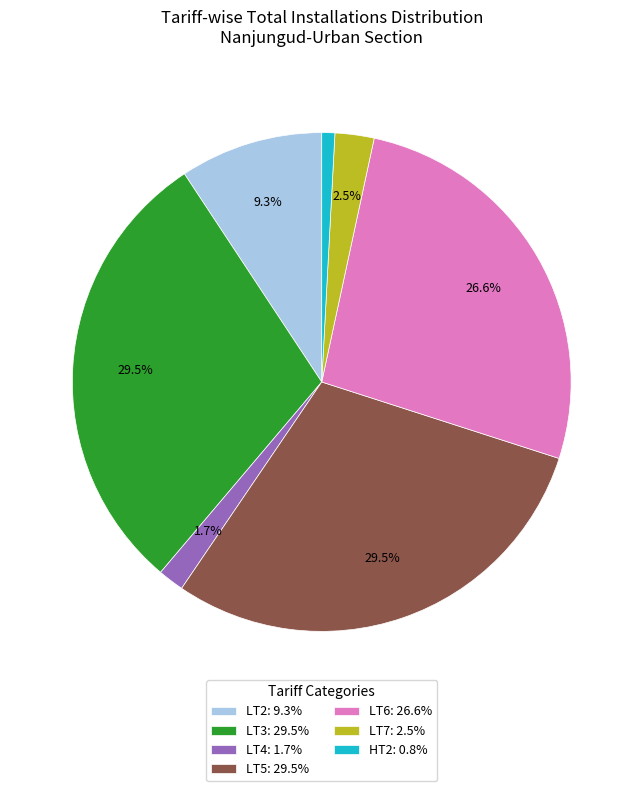

True or false: LT2 accounts for 2% of the total.

False